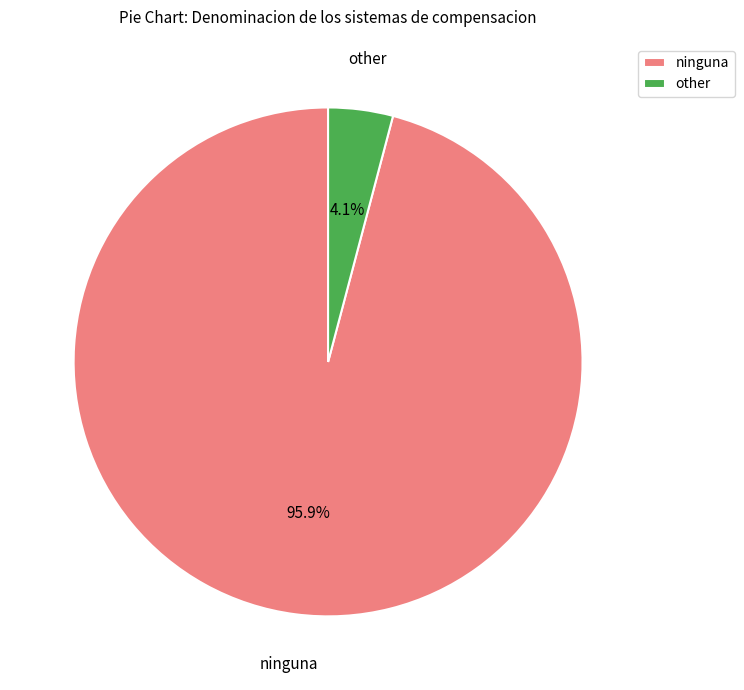

What percentage is the ninguna slice, to the nearest percent?

96%